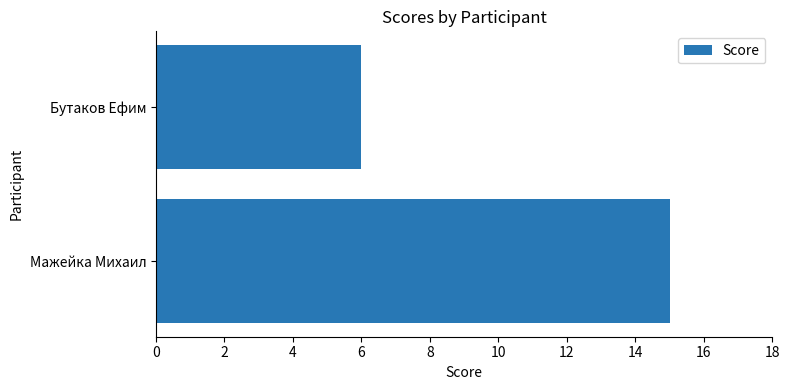

Count the values in the range 6 to 15.

2